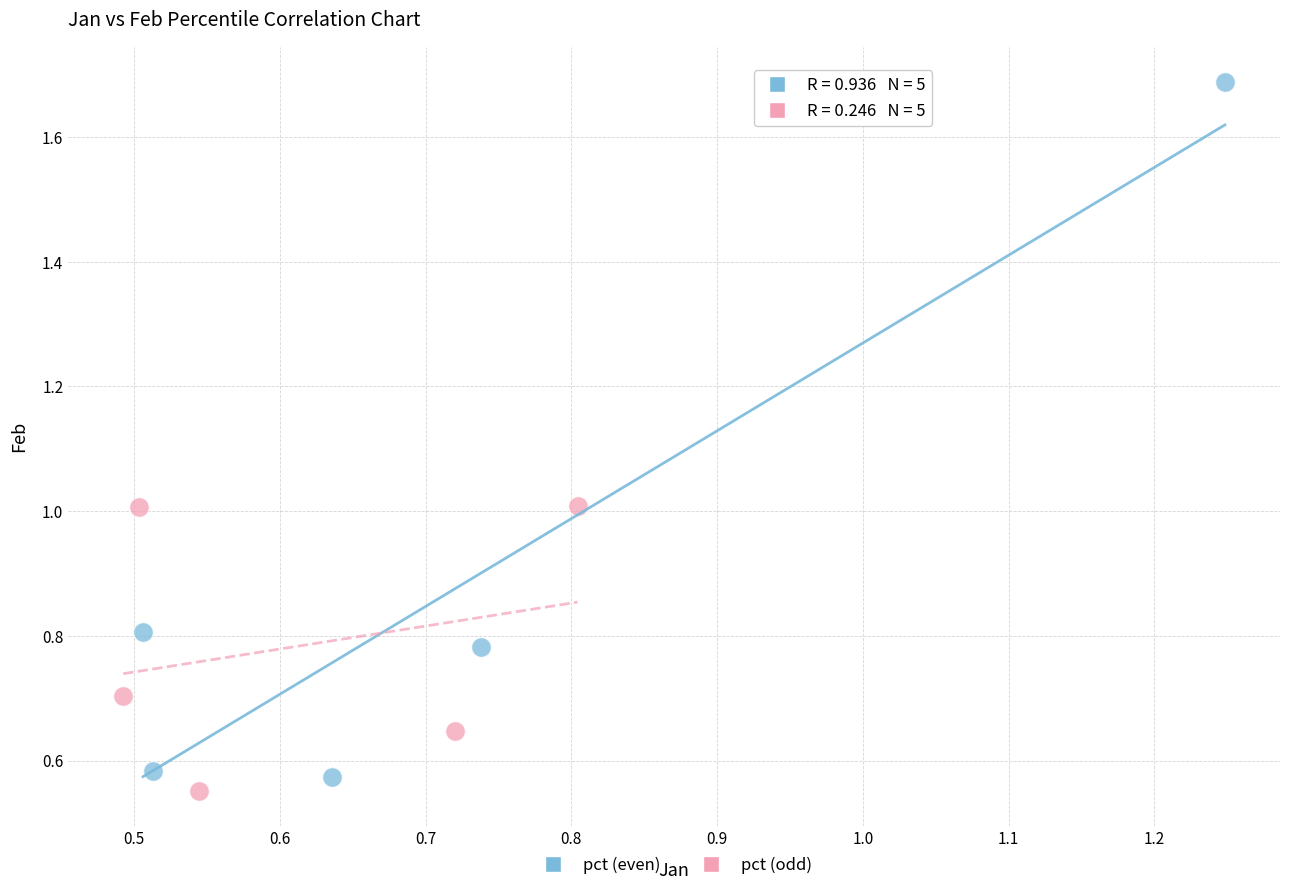

Which series has the largest Y range (max minus min)?

pct (even)